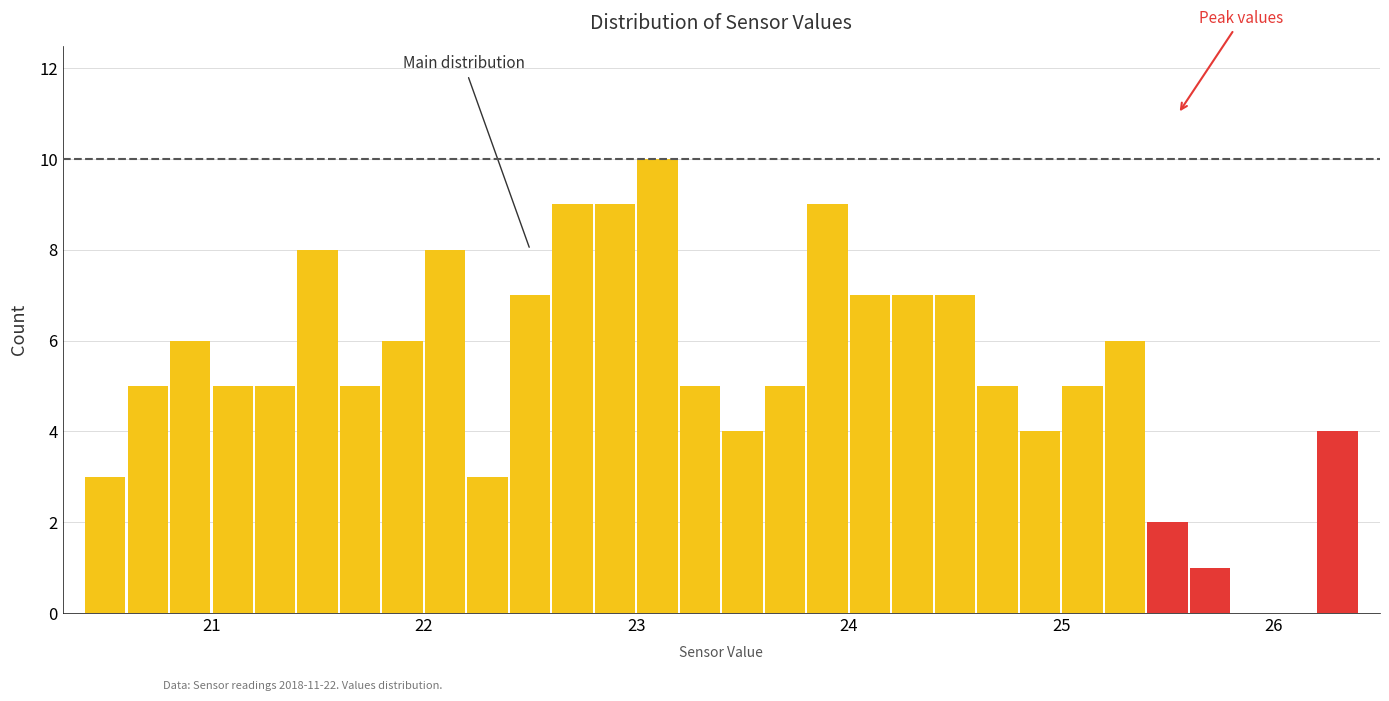

Around what value on the x-axis is the tallest bar? Give the approximate position of its centre, as read against the axis.

23.1